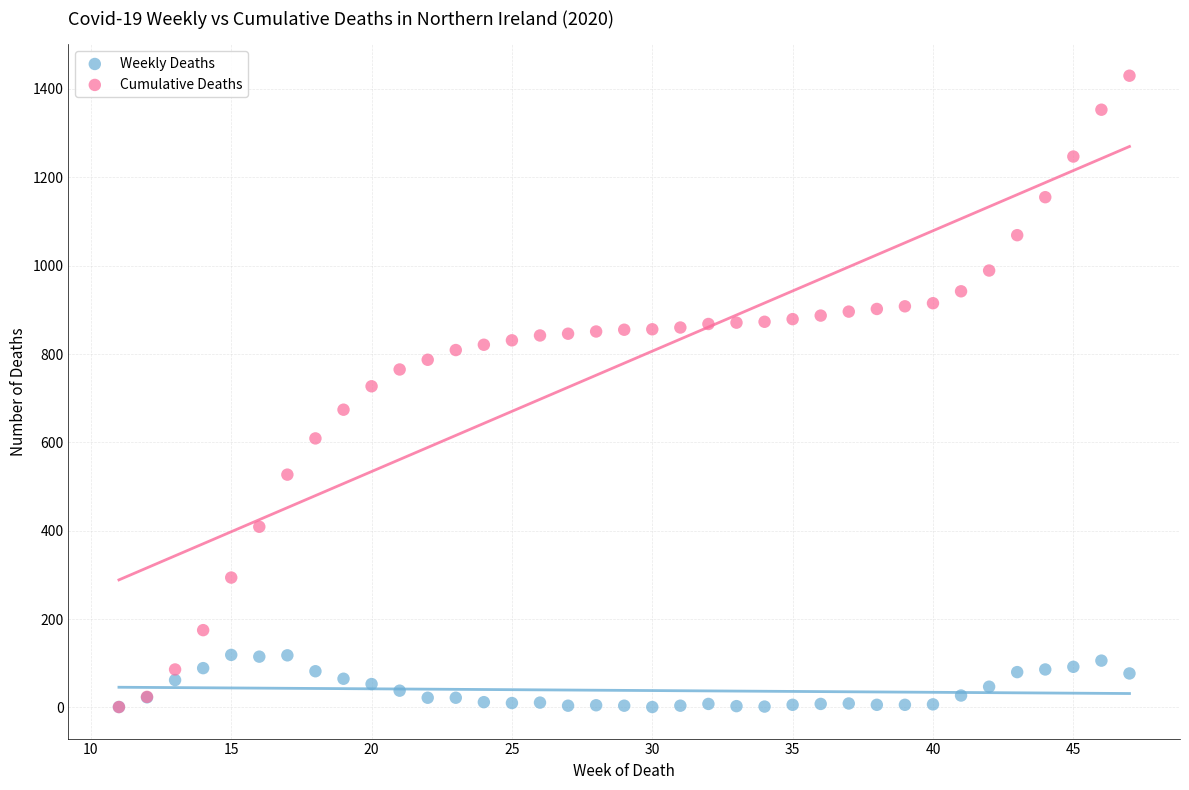

What are all the series names shown in the legend?

Weekly Deaths, Cumulative Deaths